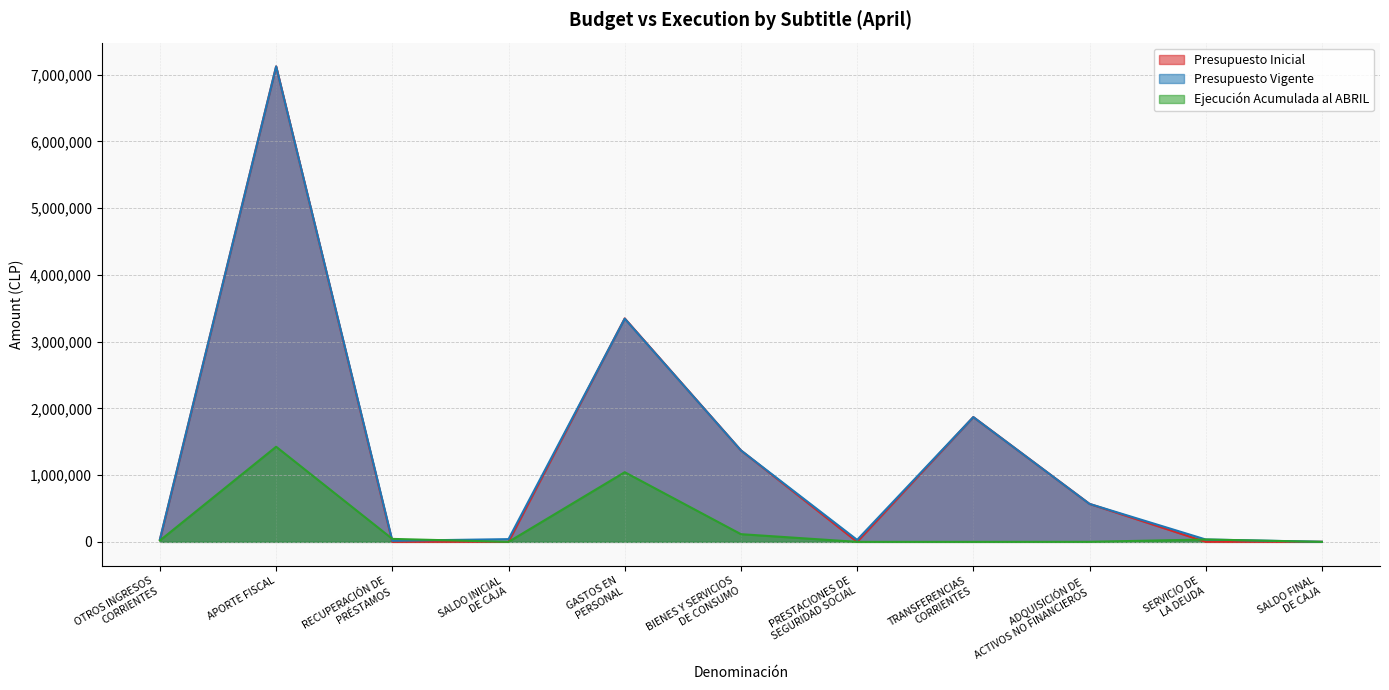

Rank the series at TRANSFERENCIAS
CORRIENTES from highest to lowest value.

Presupuesto Inicial, Presupuesto Vigente, Ejecución Acumulada al ABRIL